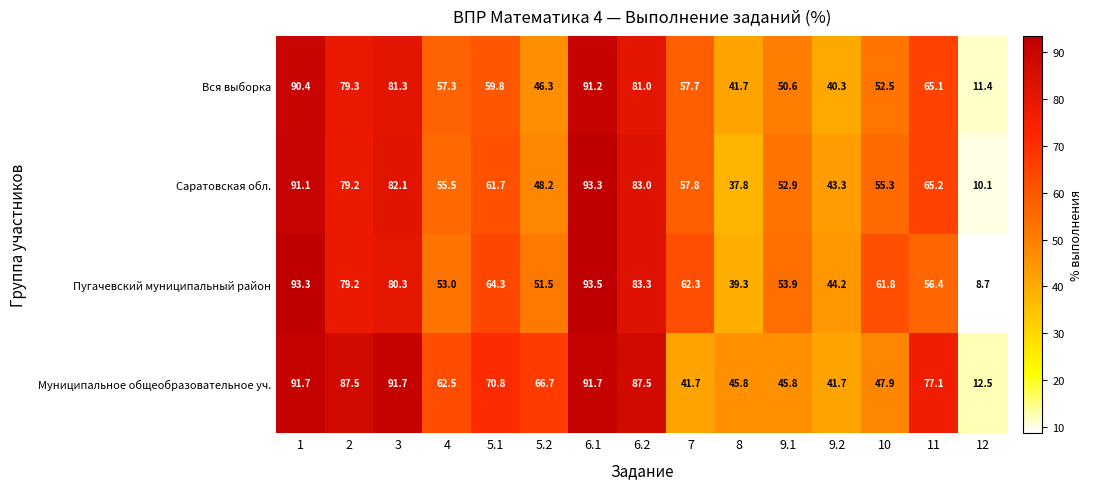

What is the approximate value of Саратовская обл. at 12?

10.1